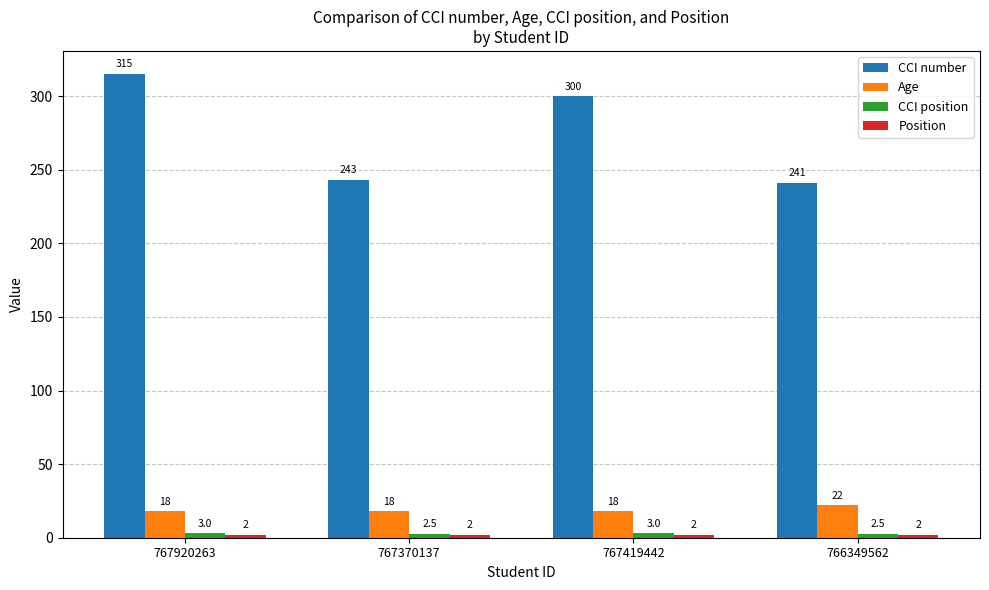

What is the total value across all series at 767419442?

323.0